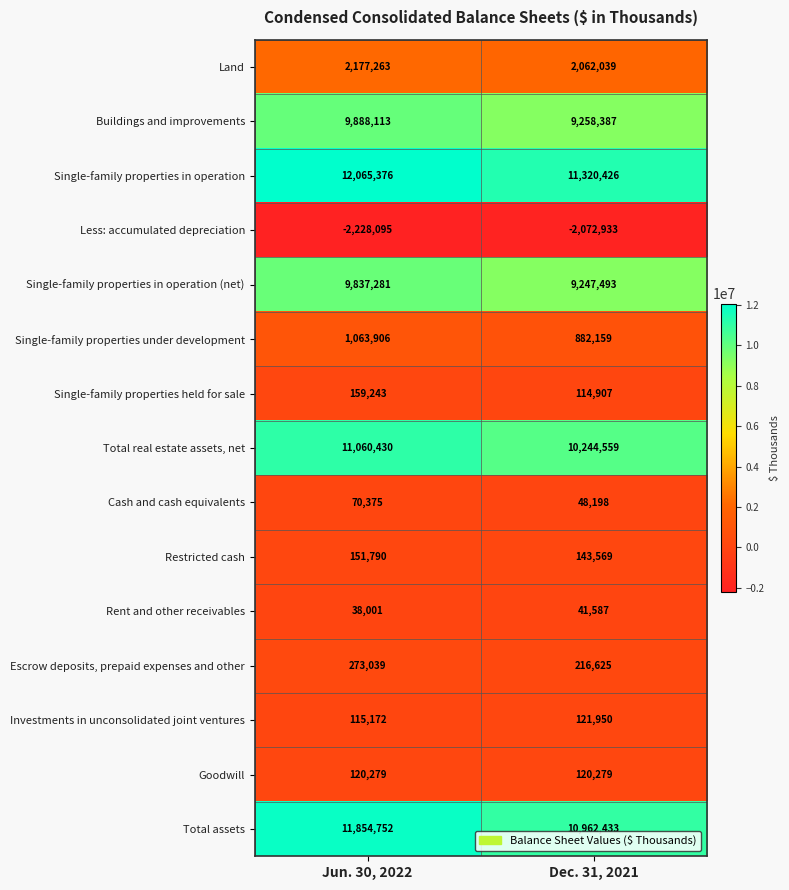

Which label corresponds to the smallest value in the chart?

Jun. 30, 2022